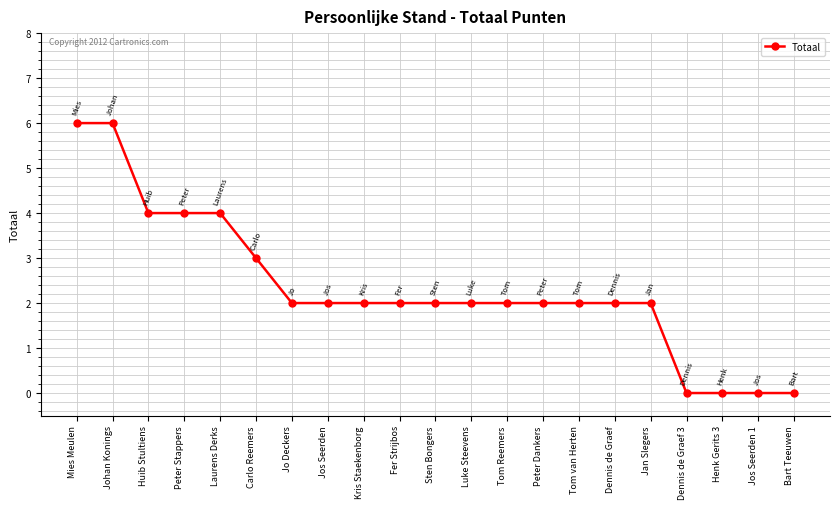

Between Carlo Reemers and Bart Teeuwen, which is larger?

Carlo Reemers